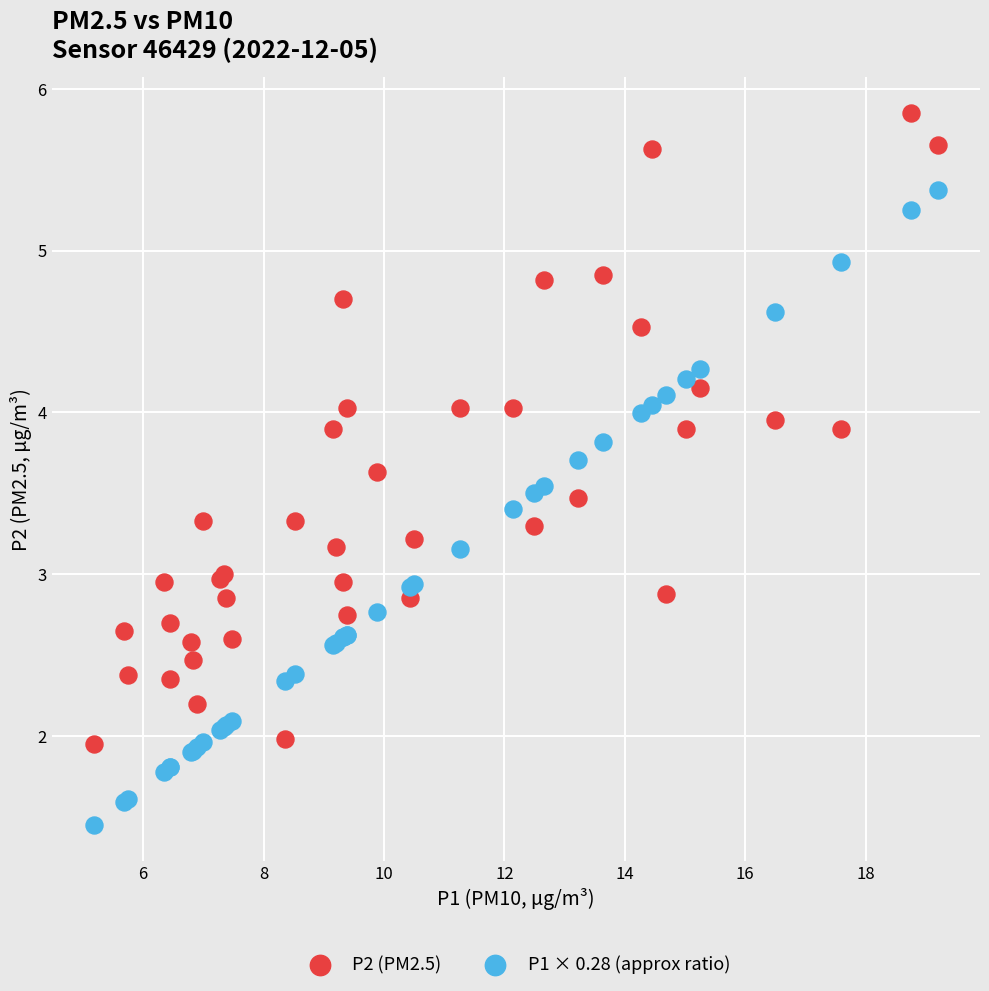

Which series contains the lowest Y value?

P1 × 0.28 (approx ratio)